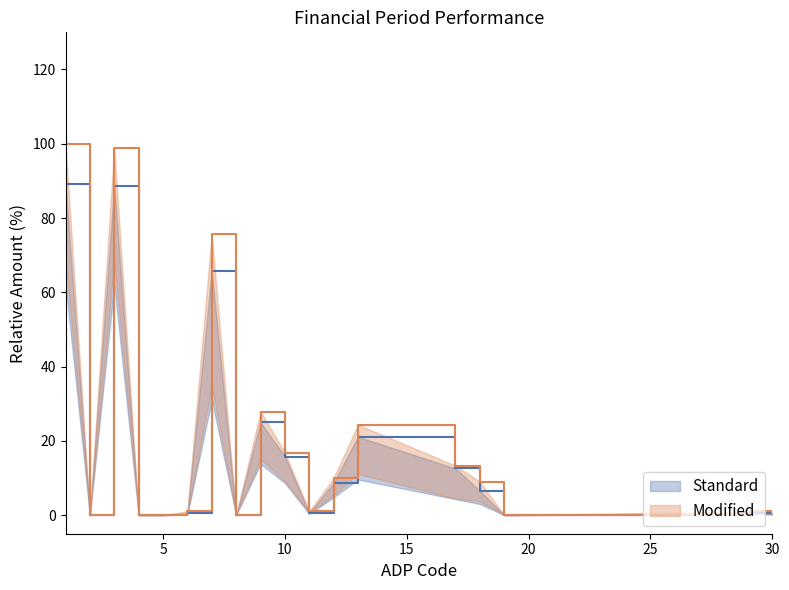

Does the chart have visible grid lines?

No